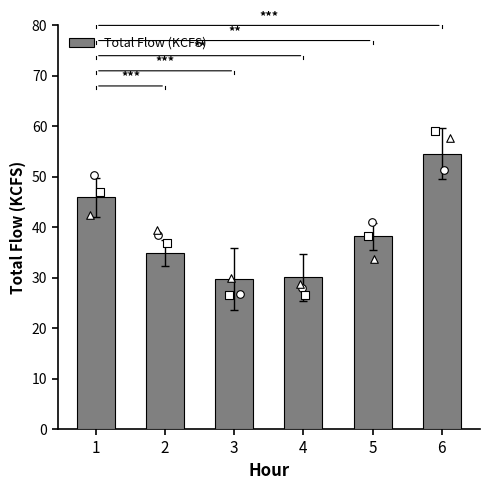

What is the ratio of the value at 2 to the value at 5?

0.9